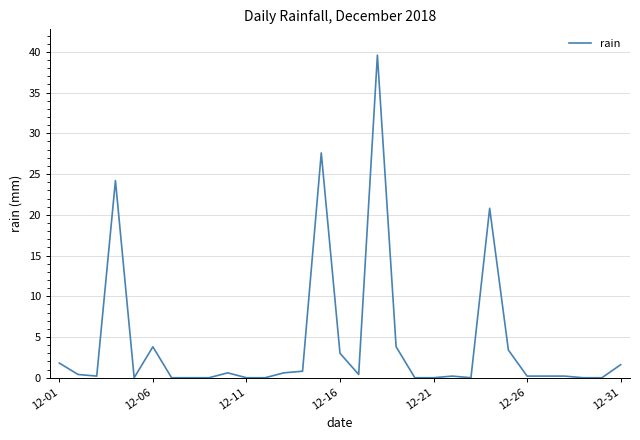

What is the maximum value shown in the chart?

39.6